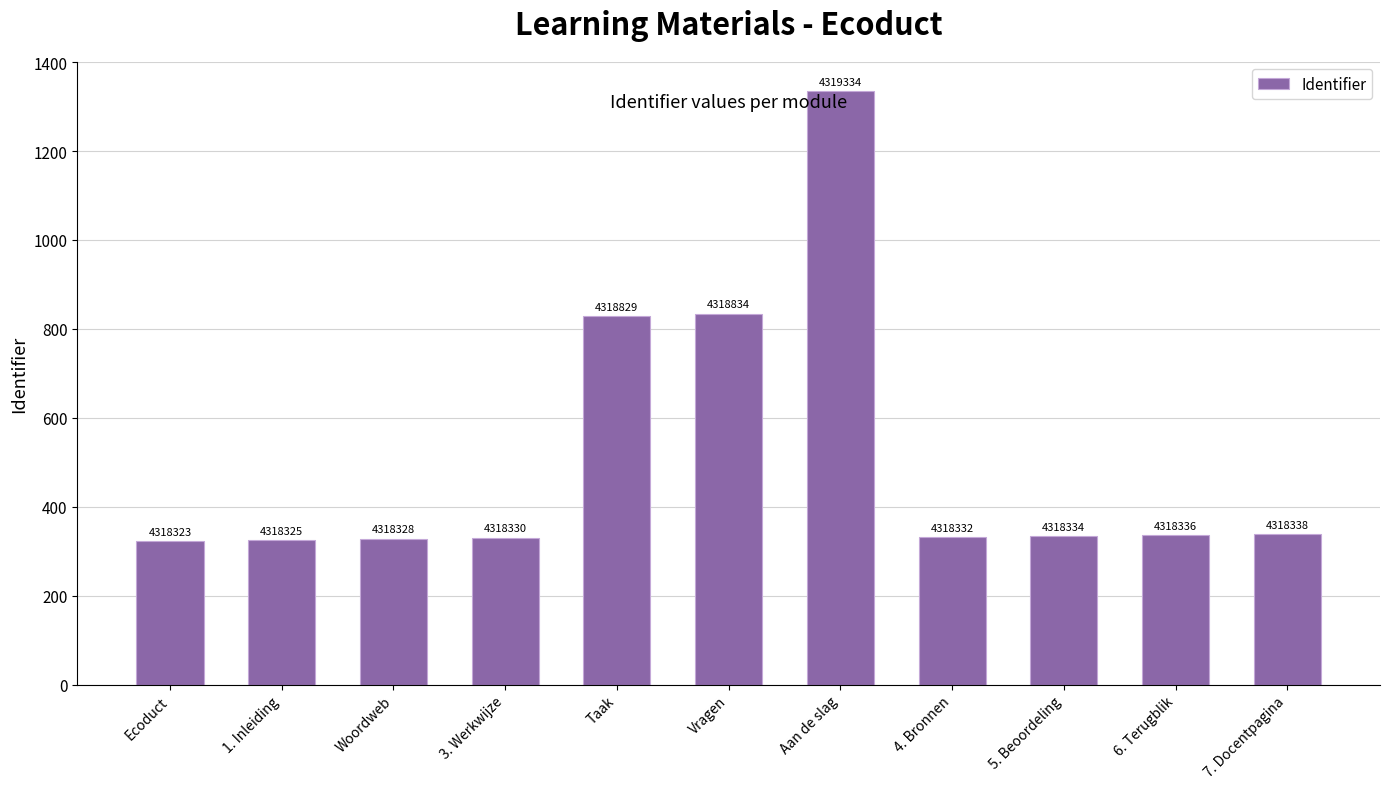

Are the bars horizontal?

No